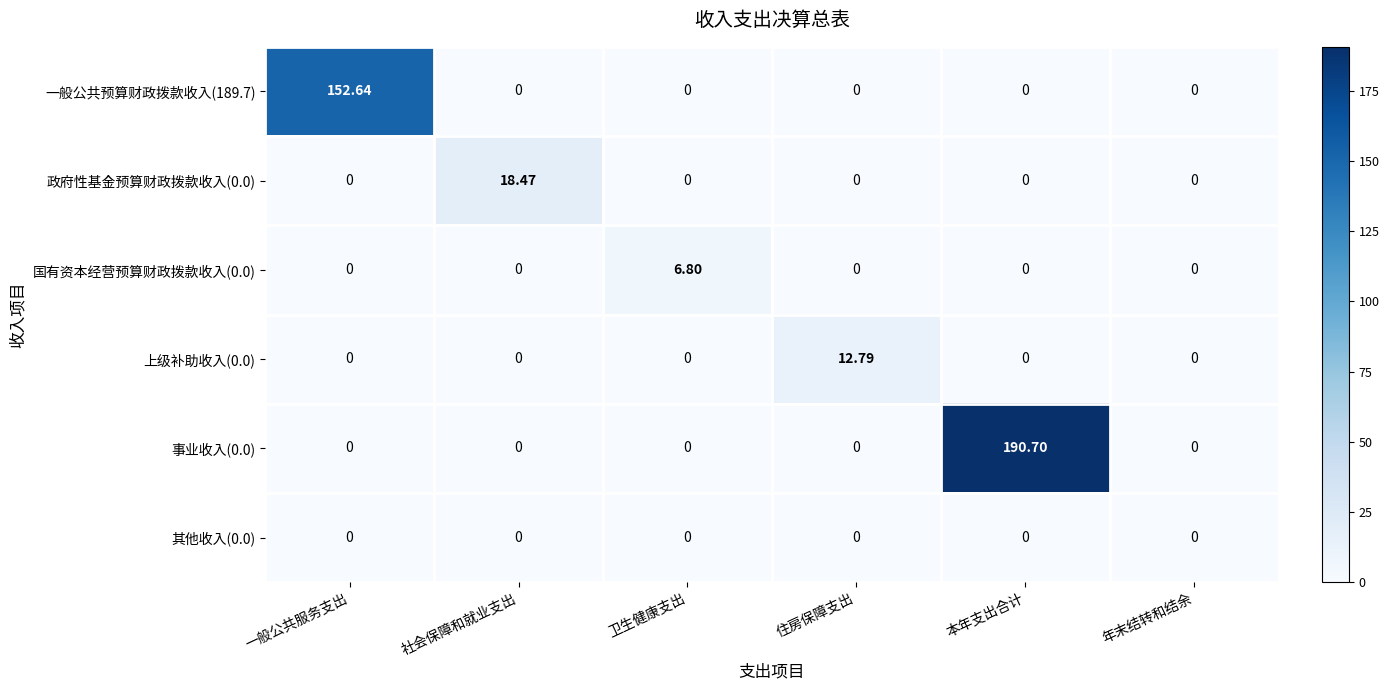

Which category has the highest value across all series?

本年支出合计